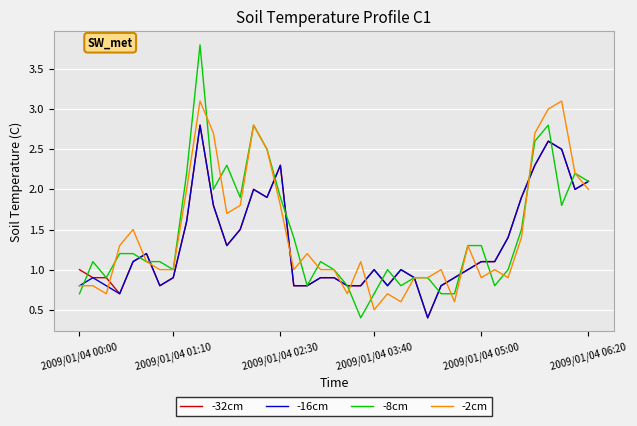

Reading left to right, transcribe all the data shown in this chart.

-32cm: 1.0	0.9	0.9	0.7	1.1	1.2	0.8	0.9	1.6	2.8	1.8	1.3	1.5	2.0	1.9	2.3	0.8	0.8	0.9	0.9	0.8	0.8	1.0	0.8	1.0	0.9	0.4	0.8	0.9	1.0	1.1	1.1	1.4	1.9	2.3	2.6	2.5	2.0	2.1
-16cm: 0.8	0.9	0.8	0.7	1.1	1.2	0.8	0.9	1.6	2.8	1.8	1.3	1.5	2.0	1.9	2.3	0.8	0.8	0.9	0.9	0.8	0.8	1.0	0.8	1.0	0.9	0.4	0.8	0.9	1.0	1.1	1.1	1.4	1.9	2.3	2.6	2.5	2.0	2.1
-8cm: 0.7	1.1	0.9	1.2	1.2	1.1	1.1	1.0	2.2	3.8	2.0	2.3	1.9	2.8	2.5	1.9	1.4	0.8	1.1	1.0	0.8	0.4	0.7	1.0	0.8	0.9	0.9	0.7	0.7	1.3	1.3	0.8	1.0	1.5	2.6	2.8	1.8	2.2	2.1
-2cm: 0.8	0.8	0.7	1.3	1.5	1.1	1.0	1.0	2.0	3.1	2.7	1.7	1.8	2.8	2.5	1.8	1.0	1.2	1.0	1.0	0.7	1.1	0.5	0.7	0.6	0.9	0.9	1.0	0.6	1.3	0.9	1.0	0.9	1.4	2.7	3.0	3.1	2.2	2.0